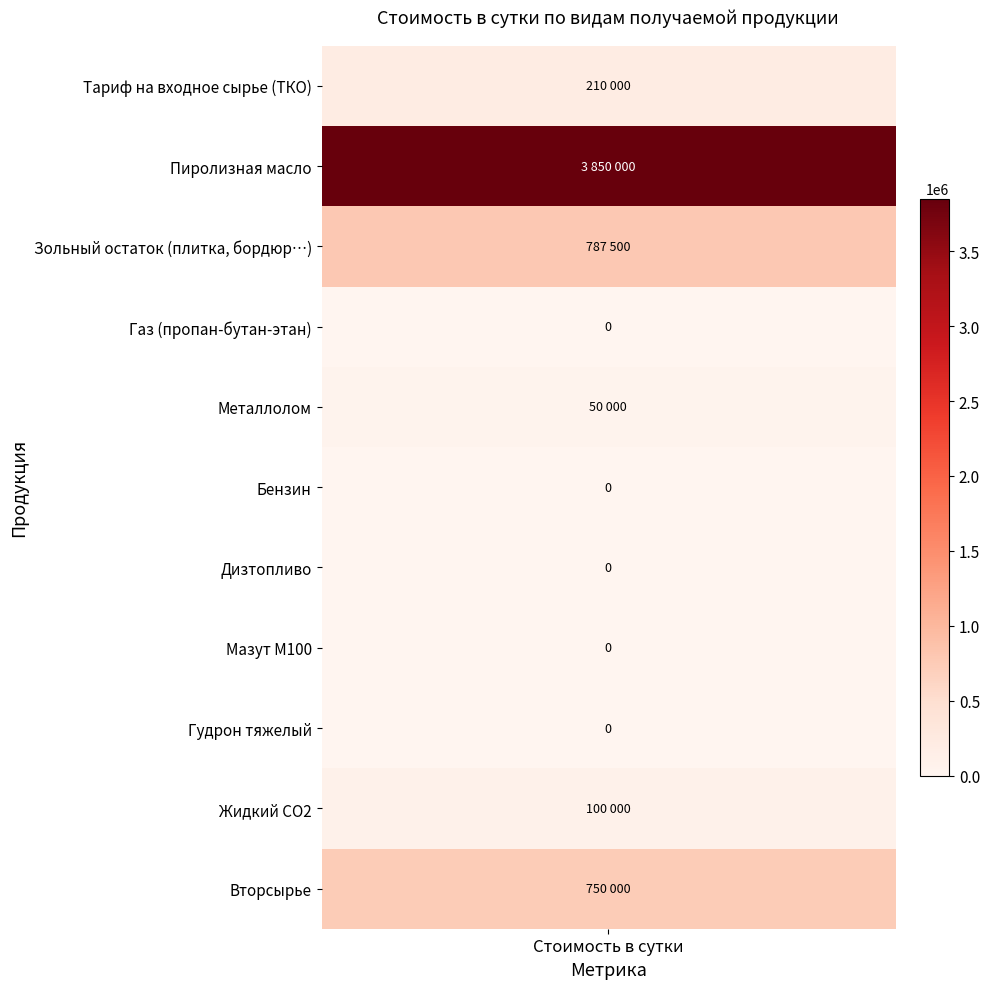

How many values are above zero?

6